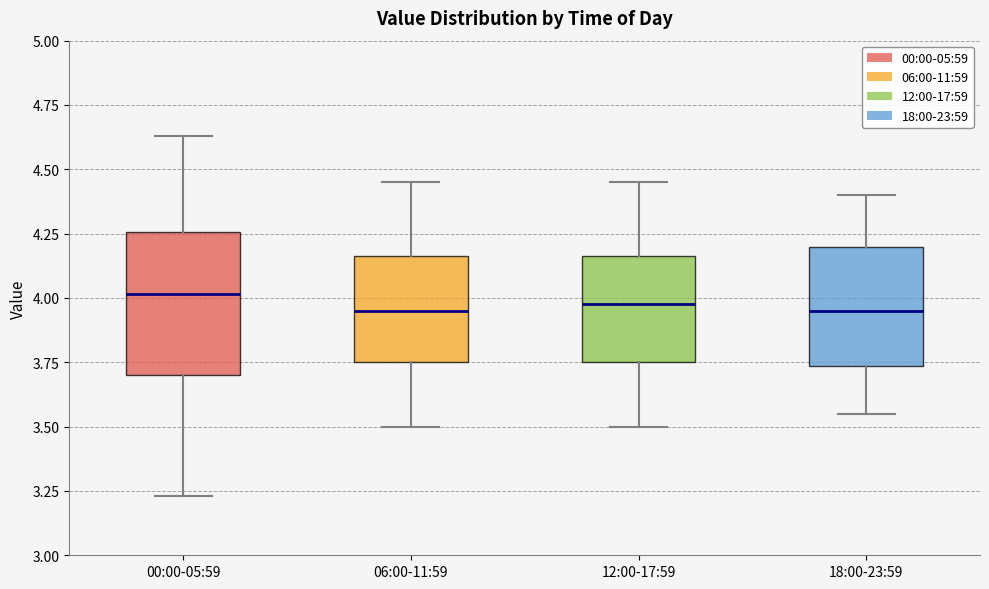

Reading left to right, read every box against the y-axis: the position of its median line, the range the box covers, and the ends of its whiskers. The values are not printed on the chart, so give them approximately, as read against the axis.

00:00-05:59: median 4.00, box 3.70 to 4.25, whiskers 3.25 to 4.65
06:00-11:59: median 3.95, box 3.75 to 4.15, whiskers 3.50 to 4.45
12:00-17:59: median 4.00, box 3.75 to 4.15, whiskers 3.50 to 4.45
18:00-23:59: median 3.95, box 3.75 to 4.20, whiskers 3.55 to 4.40